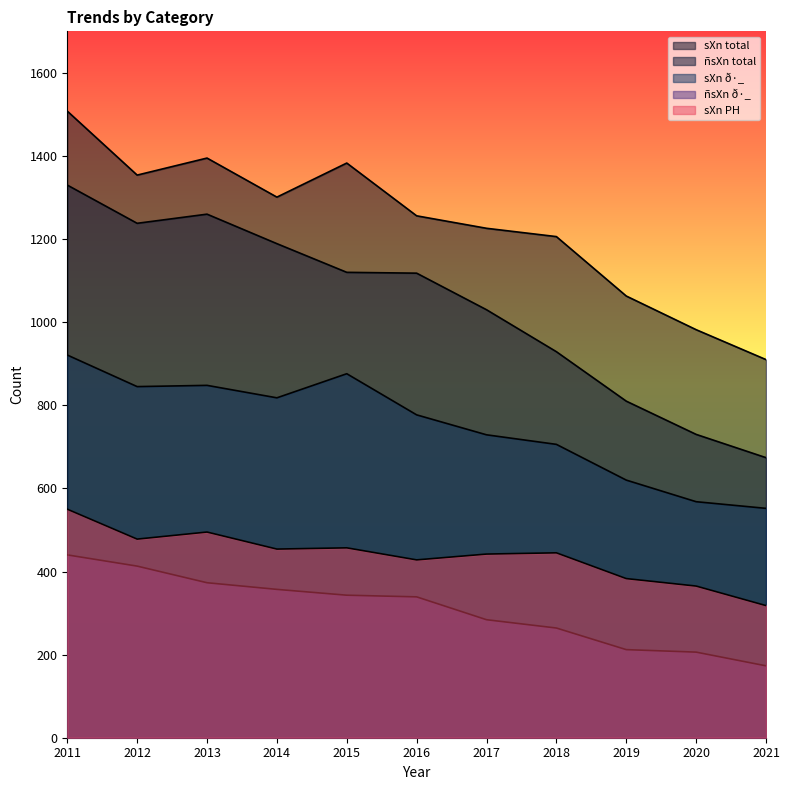

What is the difference between the maximum and minimum values in the sXn PH series?

232